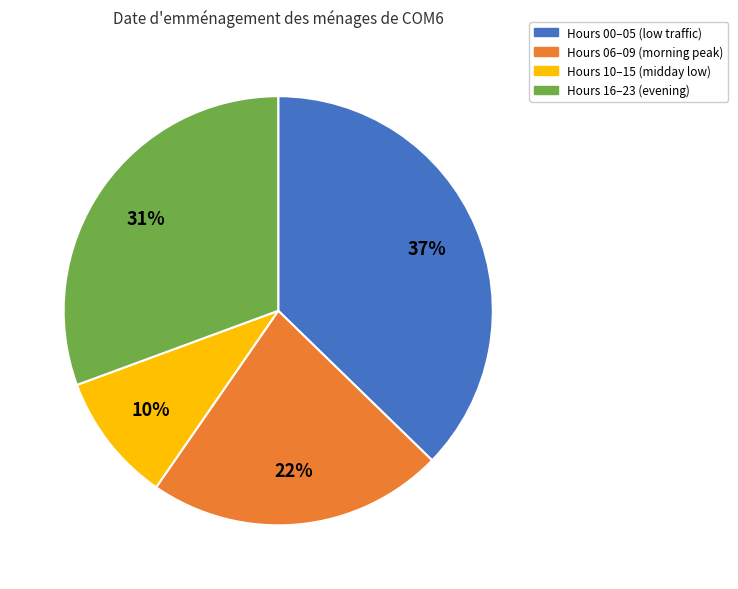

Count the number of slices in the pie.

4